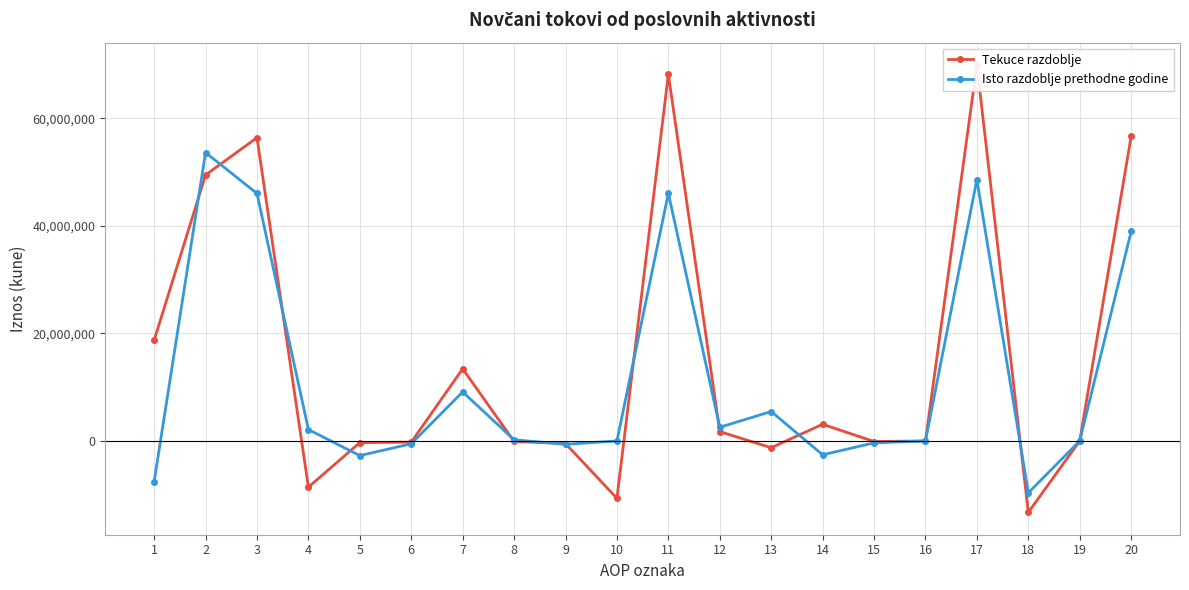

Reading left to right, extract all data points from this chart.

Tekuce razdoblje: 1=18721464	2=49456571	3=56400015	4=-8587640	5=-303800	6=-221976	7=13415980	8=-94902	9=-482505	10=-10668601	11=68178035	12=1741288	13=-1260357	14=3103160	15=-101515	16=0	17=69919323	18=-13274322	19=0	20=56645001
Isto razdoblje prethodne godine: 1=-7575778	2=53627069	3=46026005	4=2127714	5=-2723192	6=-527797	7=9122948	8=222346	9=-620955	10=0	11=46051291	12=2548016	13=5474694	14=-2573418	15=-353260	16=0	17=48599307	18=-9640069	19=0	20=38959238